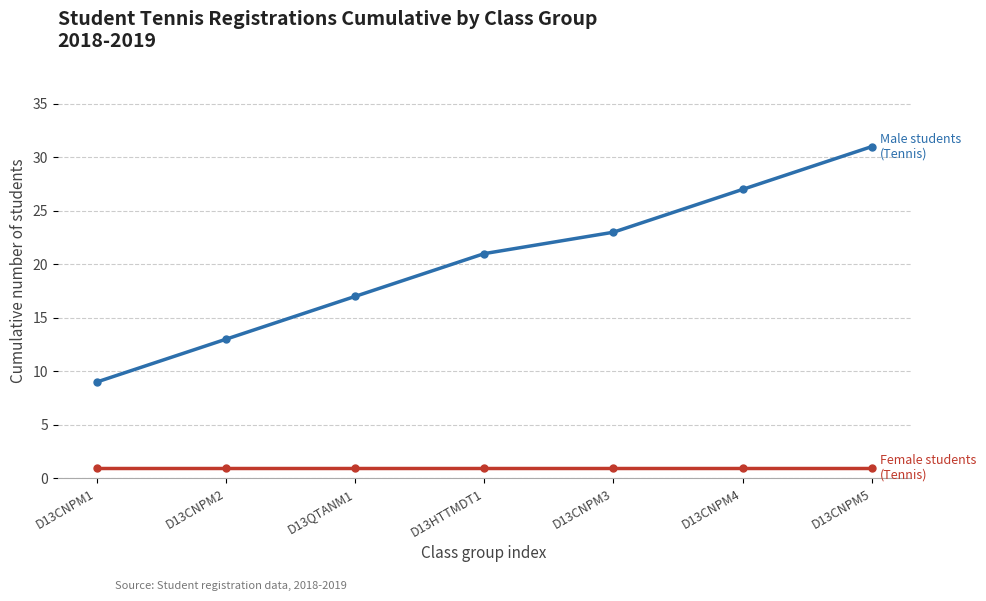

Which label corresponds to the largest value in the chart?

D13CNPM5